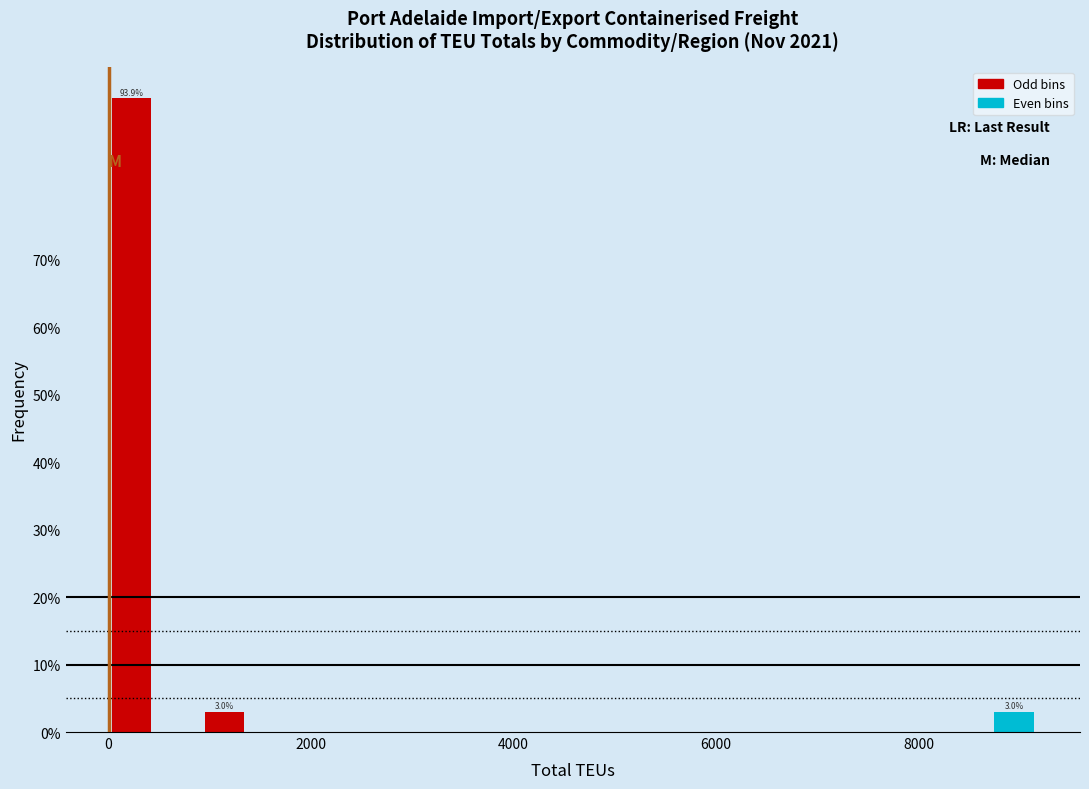

Around what value on the x-axis is the tallest bar? Give the approximate position of its centre, as read against the axis.

200